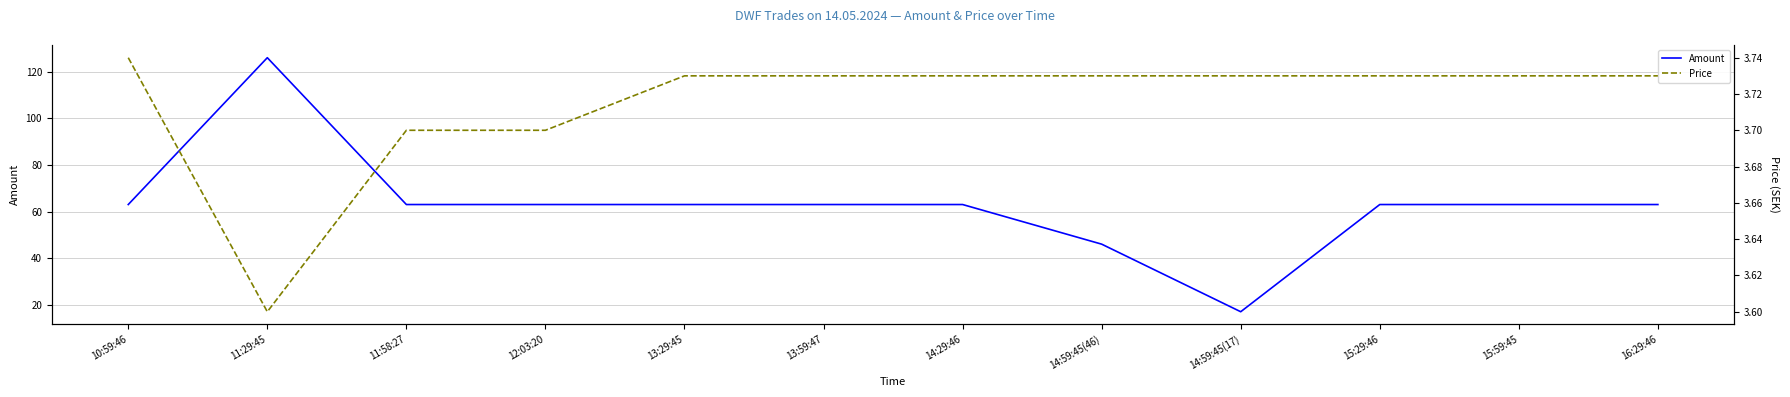

At which category is the sum across all series the highest?

11:29:45